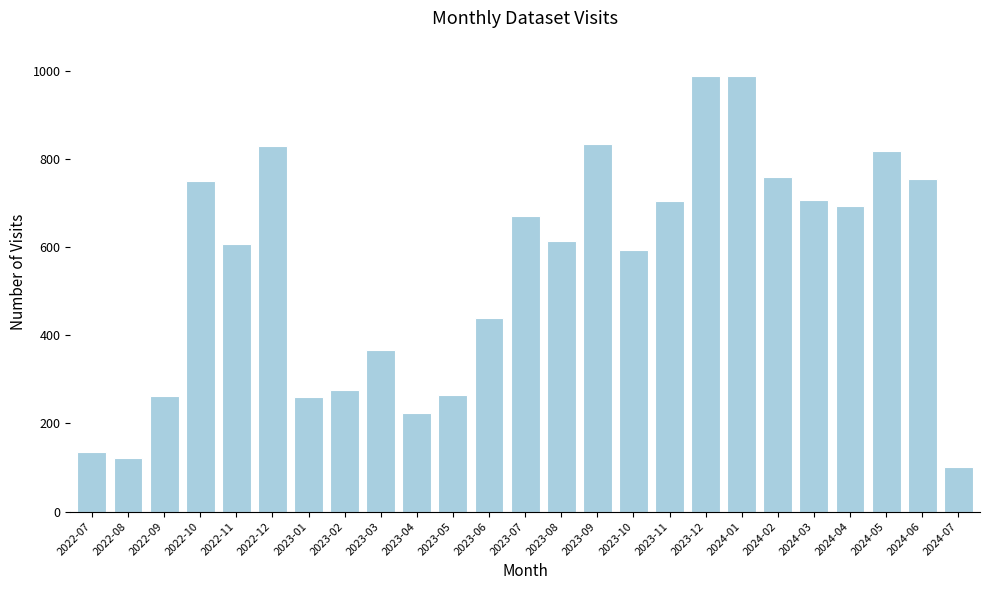

Does the chart contain any negative values?

No